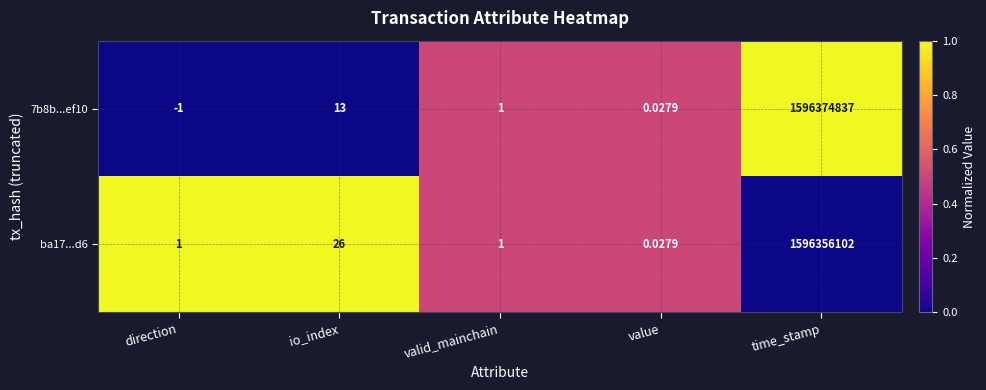

Which category has the lowest value in the 7b8b...ef10 series?

direction